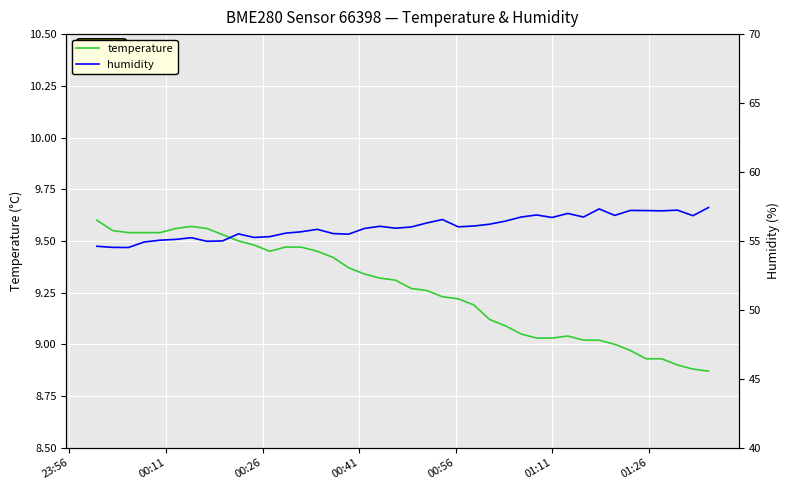

True or false: humidity and temperature intersect in this chart.

False